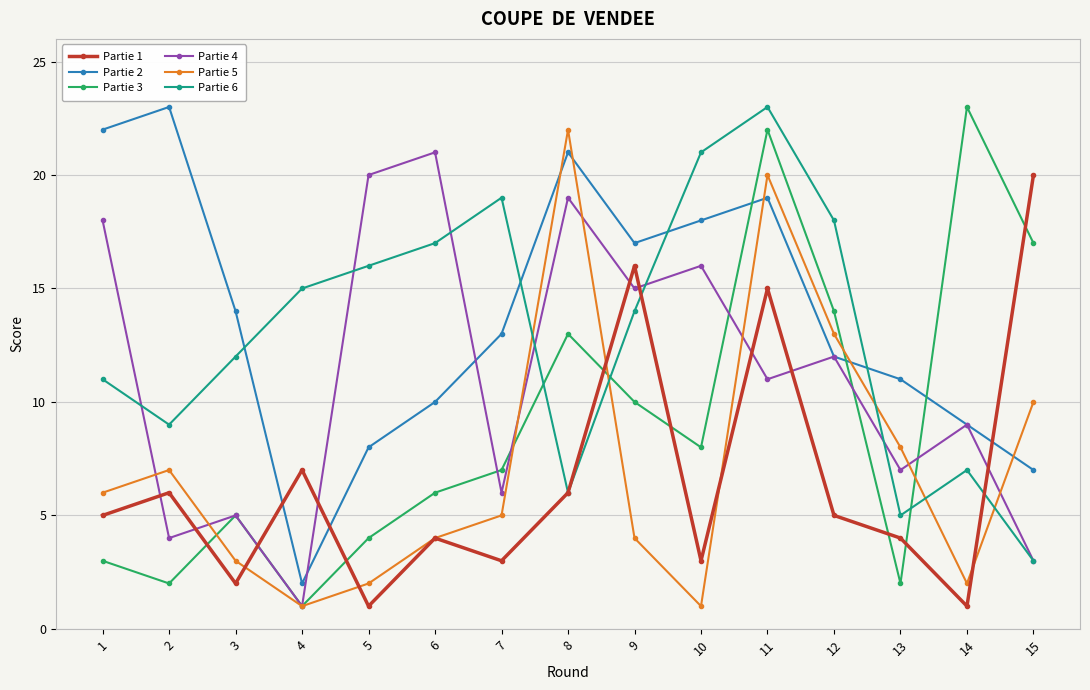

What are all the series names shown in the legend?

Partie 1, Partie 2, Partie 3, Partie 4, Partie 5, Partie 6